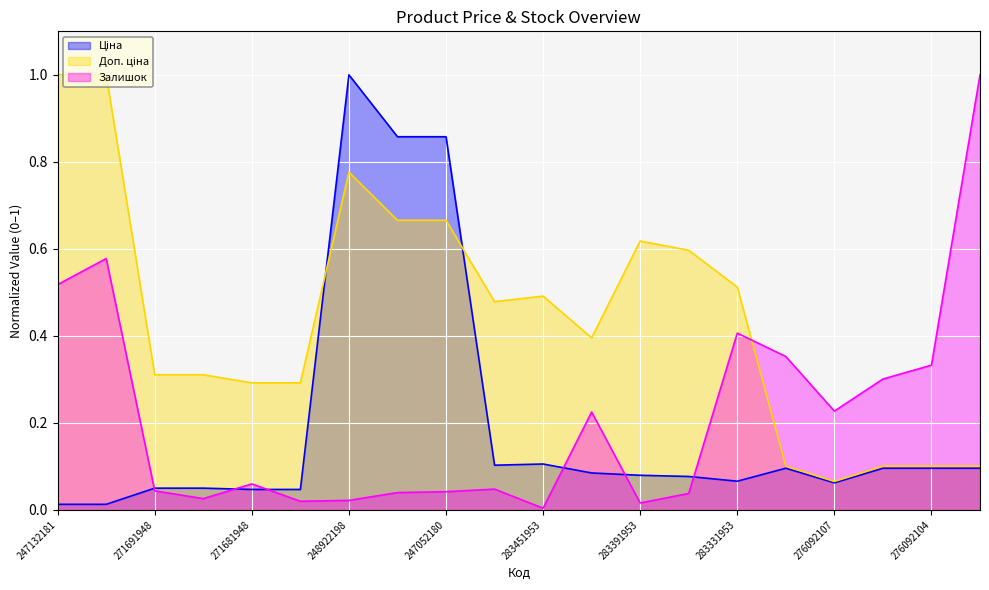

In Доп. ціна, how many points are higher than both neighbors (excluding endpoints)?

3